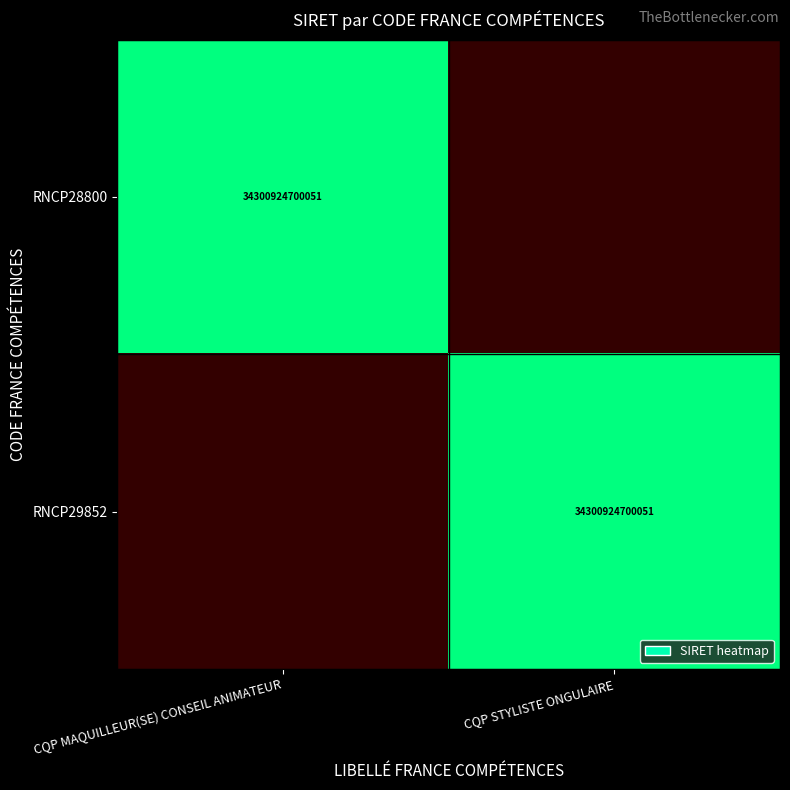

What is the spread (max minus min) of values at CQP MAQUILLEUR(SE) CONSEIL ANIMATEUR?

1